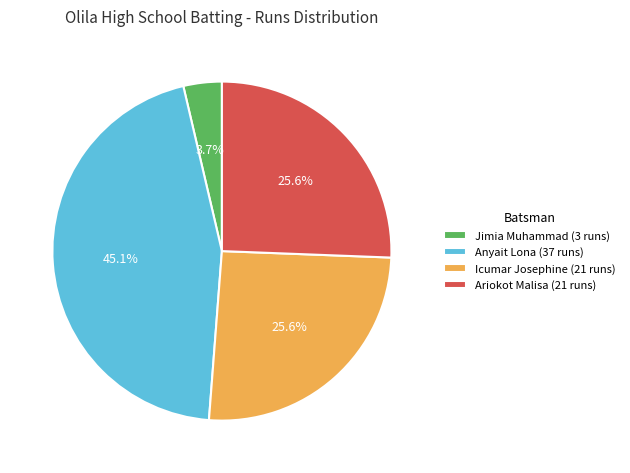

Does Icumar Josephine (21 runs) account for over 50% of the chart?

No